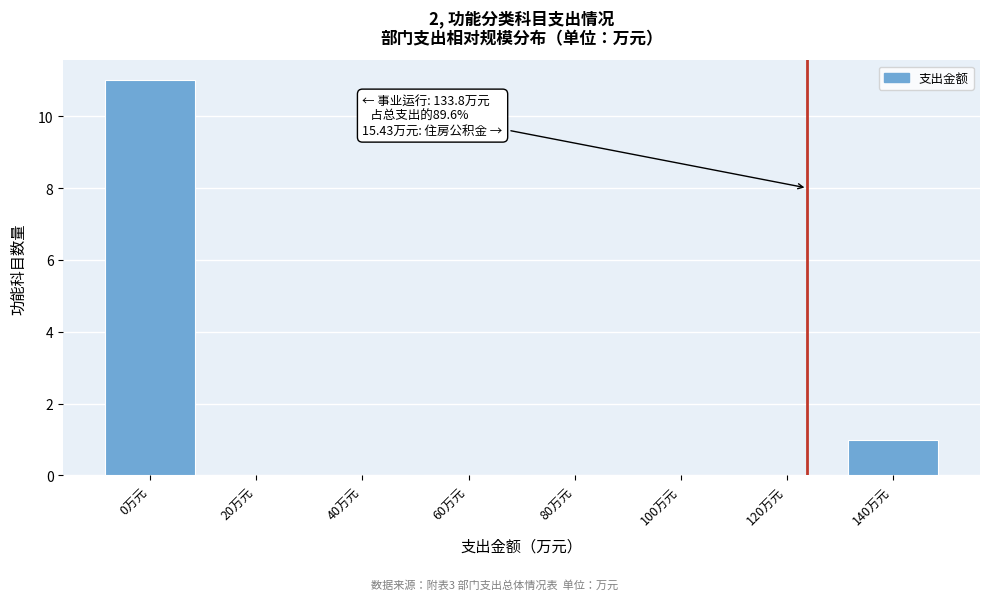

Reading right to left, list all the values displayed in this chart.

140万元=1	120万元=0	100万元=0	80万元=0	60万元=0	40万元=0	20万元=0	0万元=11